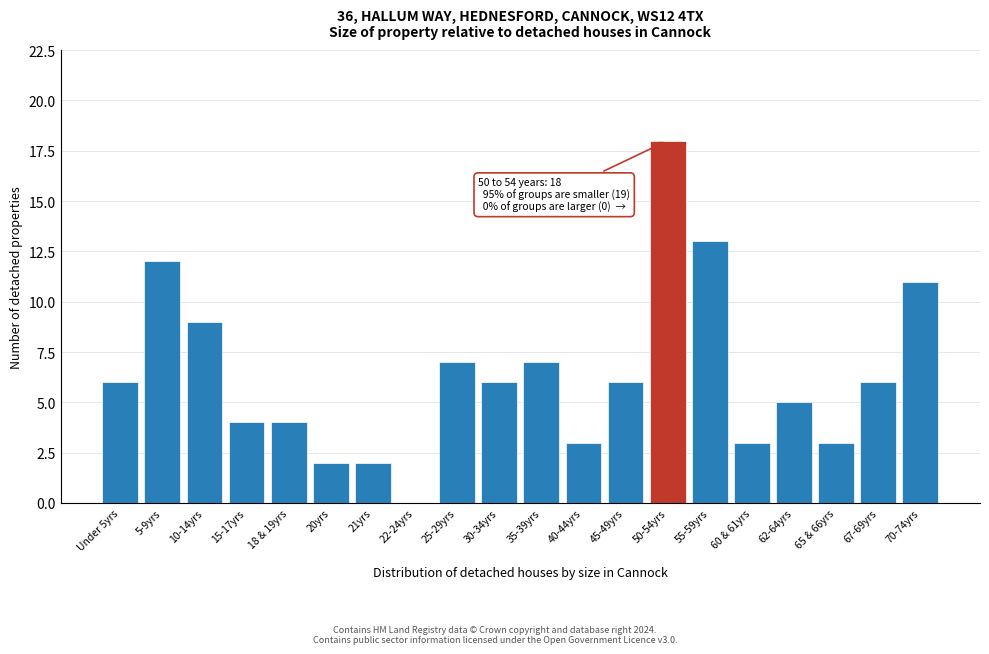

Reading left to right, what are all the values shown in this chart?

Under 5yrs=6	5-9yrs=12	10-14yrs=9	15-17yrs=4	18 & 19yrs=4	20yrs=2	21yrs=2	22-24yrs=0	25-29yrs=7	30-34yrs=6	35-39yrs=7	40-44yrs=3	45-49yrs=6	50-54yrs=18	55-59yrs=13	60 & 61yrs=3	62-64yrs=5	65 & 66yrs=3	67-69yrs=6	70-74yrs=11